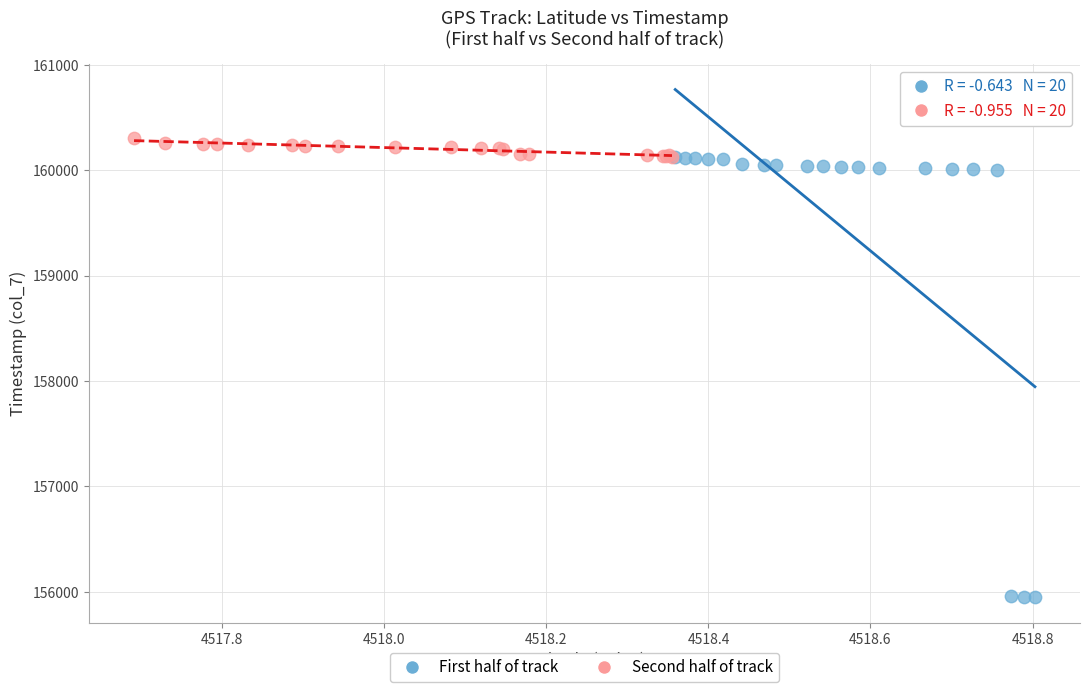

Which series reaches the minimum Y coordinate?

First half of track